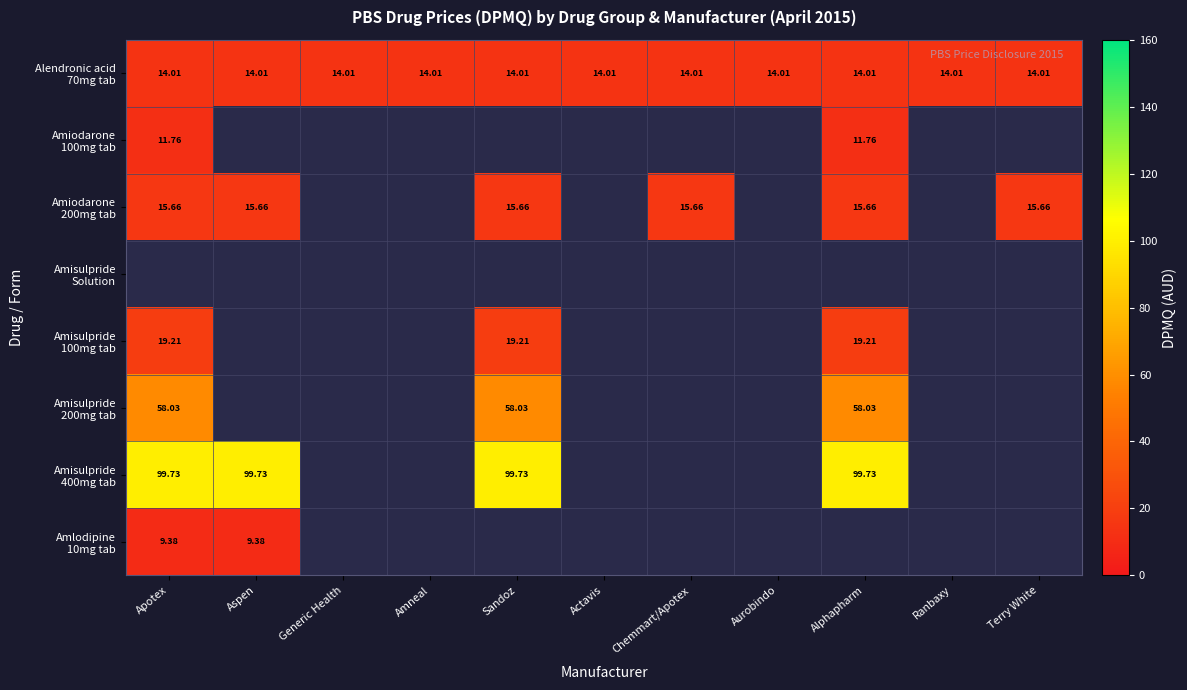

What value does the Amlodipine 10mg tab series have at Aspen?

9.4